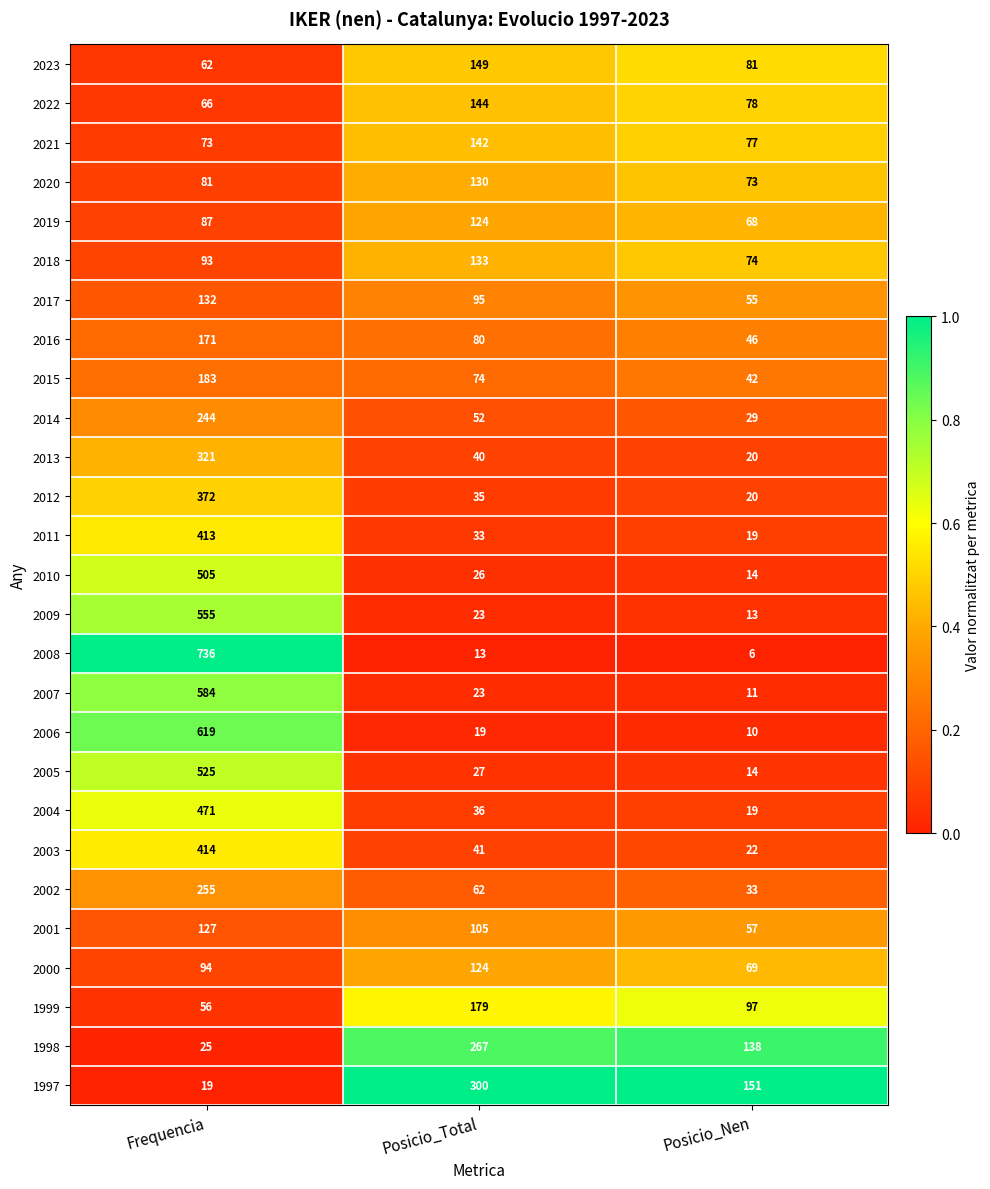

At which category does the chart reach its minimum across all series?

Posicio_Nen